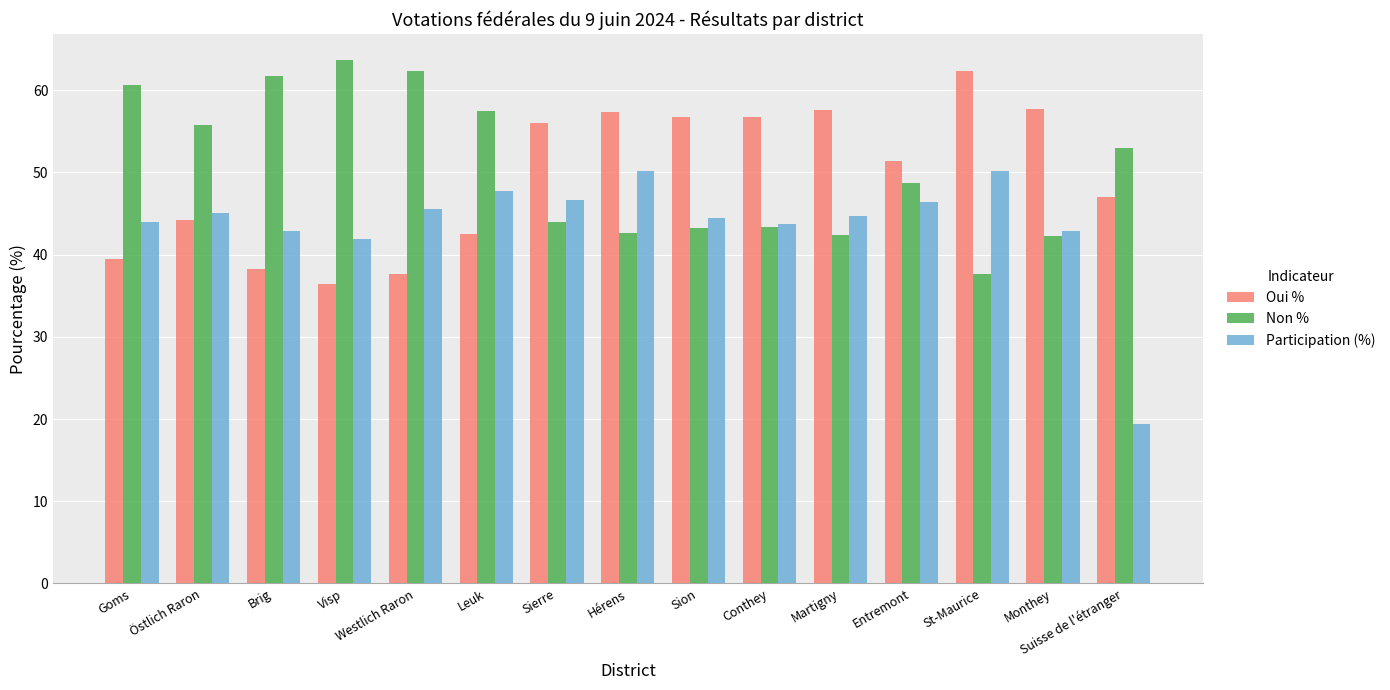

What is the difference between the highest and lowest values at Visp?

27.3